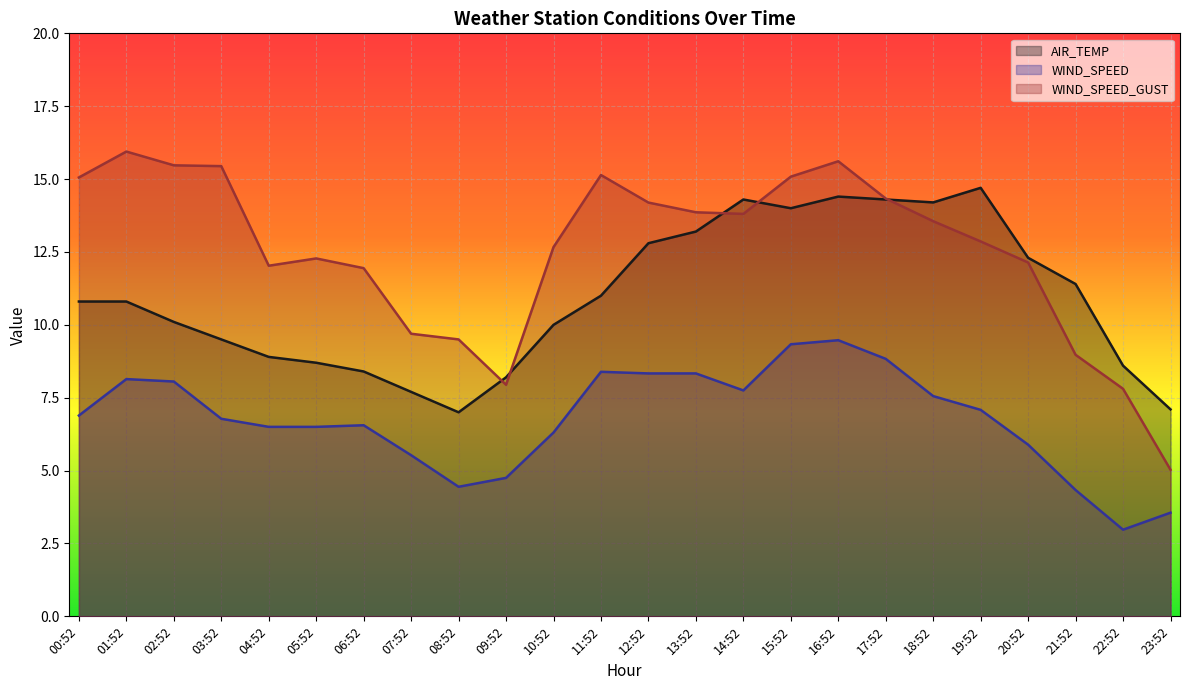

Which label corresponds to the smallest value in the chart?

22:52